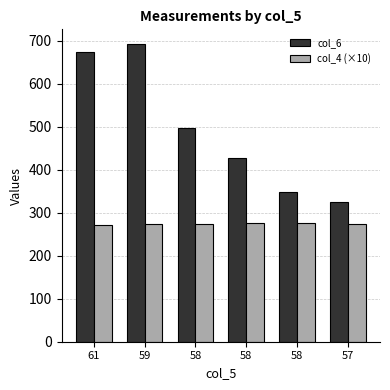

Count the number of data series in this chart.

2